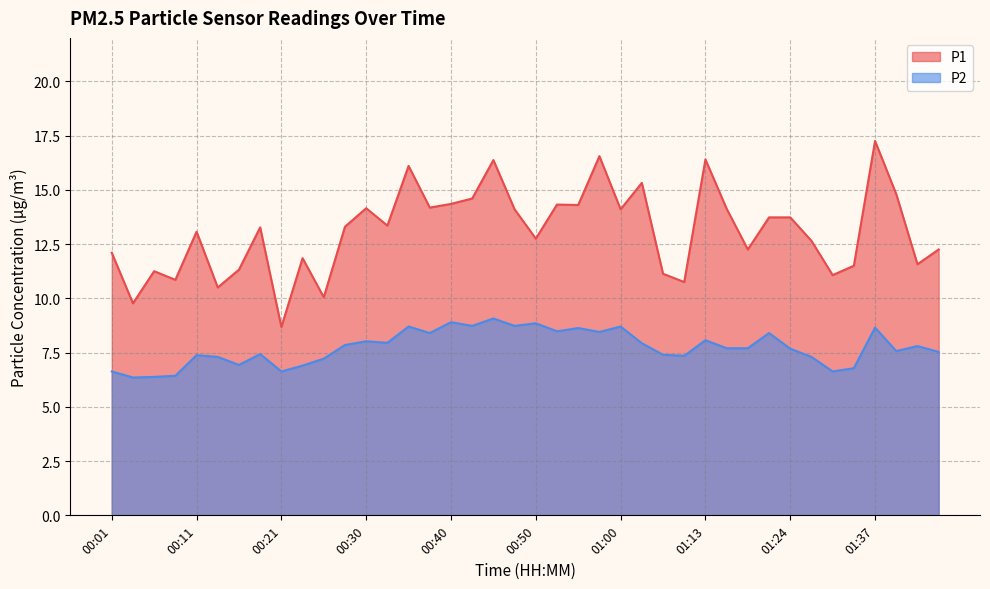

At which label is P2 closest to 7?

00:16